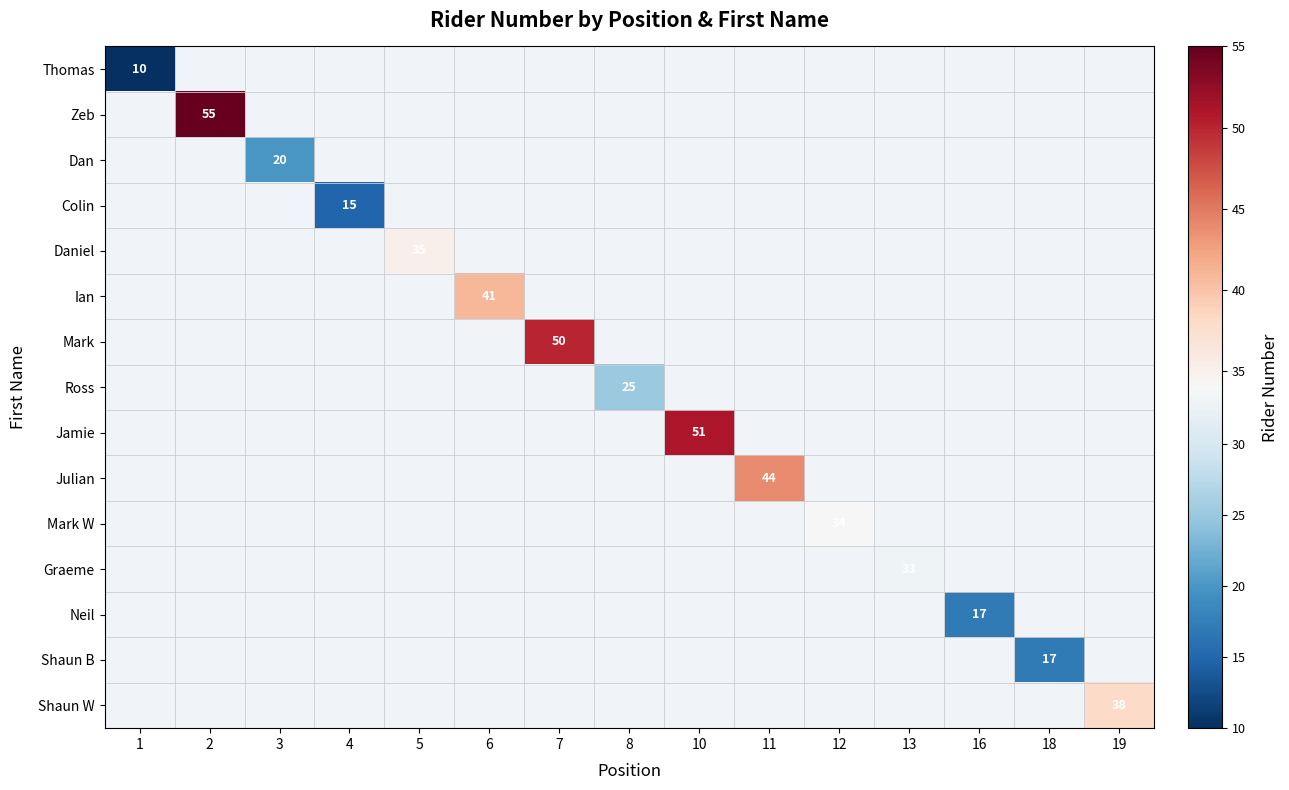

Is the value of Daniel at 16 greater than the value of Shaun W at 4?

No